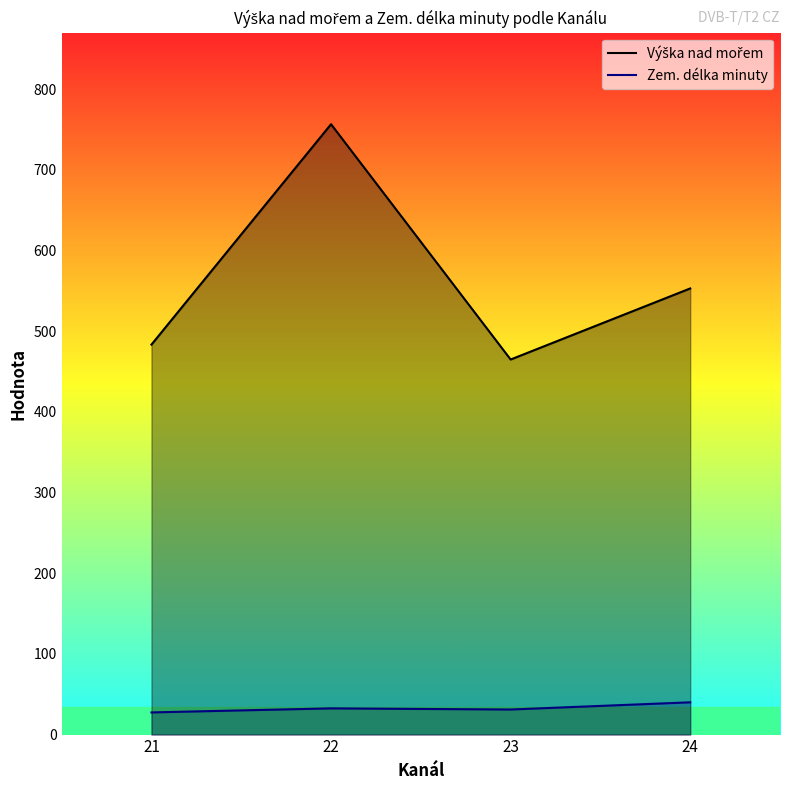

True or false: Výška nad mořem and Zem. délka minuty intersect in this chart.

False